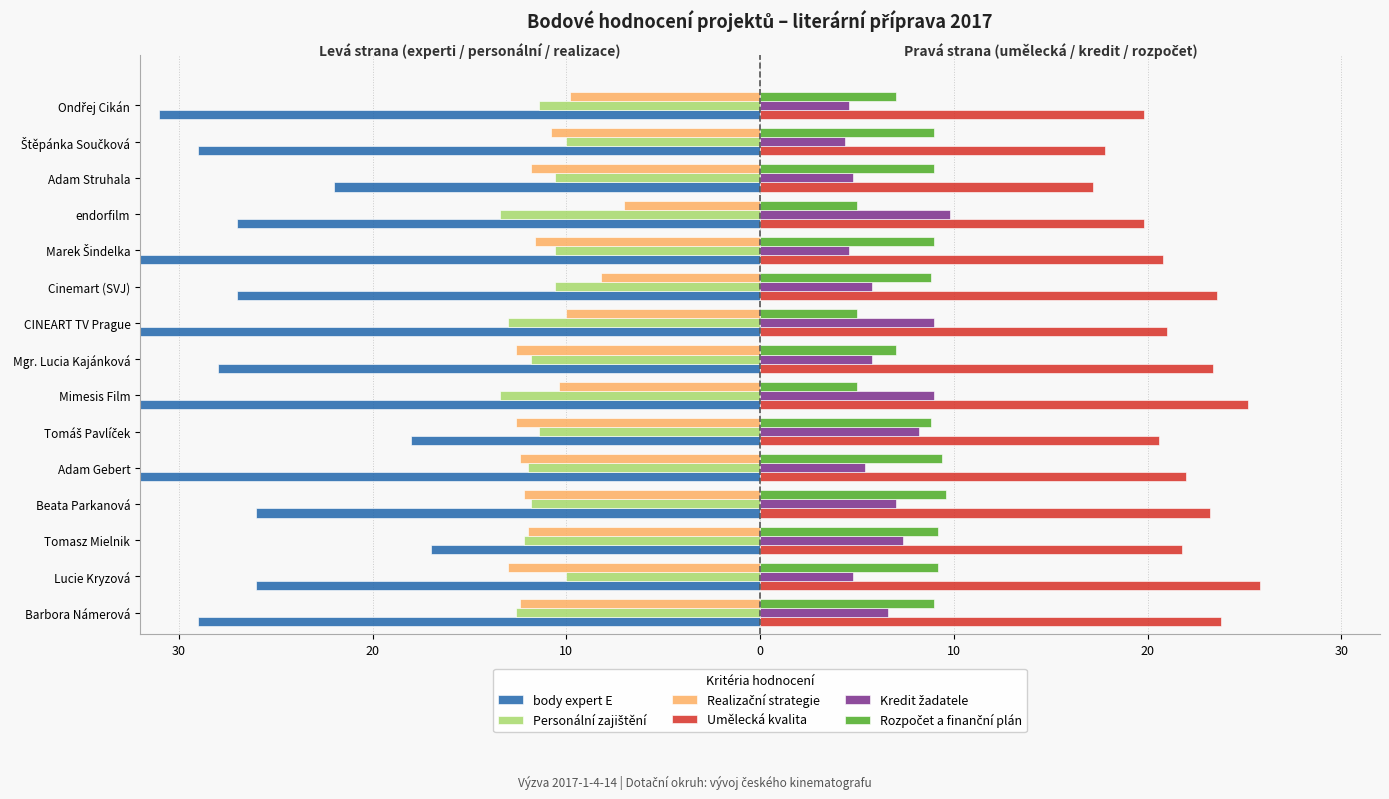

What are all the series names shown in the legend?

body expert E, Personální zajištění, Realizační strategie, Umělecká kvalita, Kredit žadatele, Rozpočet a finanční plán